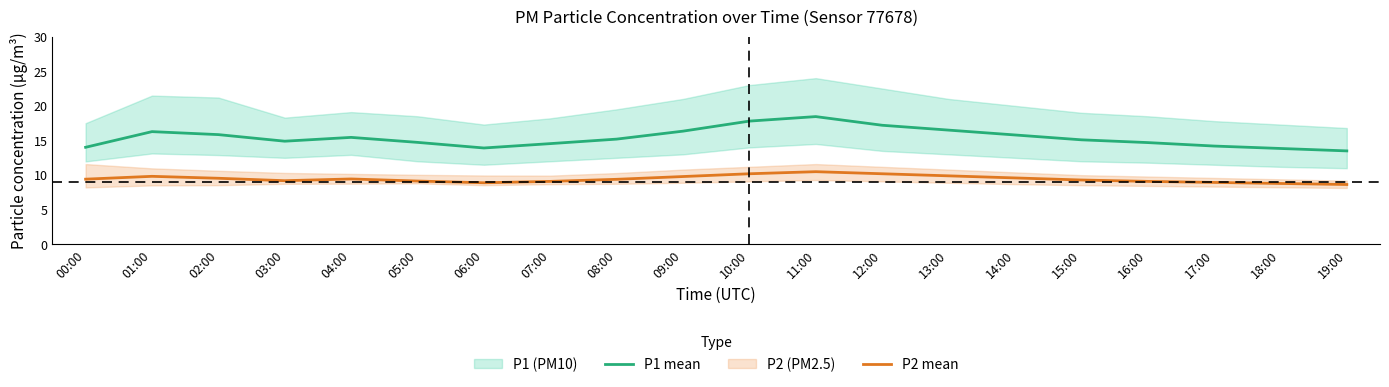

Between 05:00 and 15:00, which is larger?

15:00